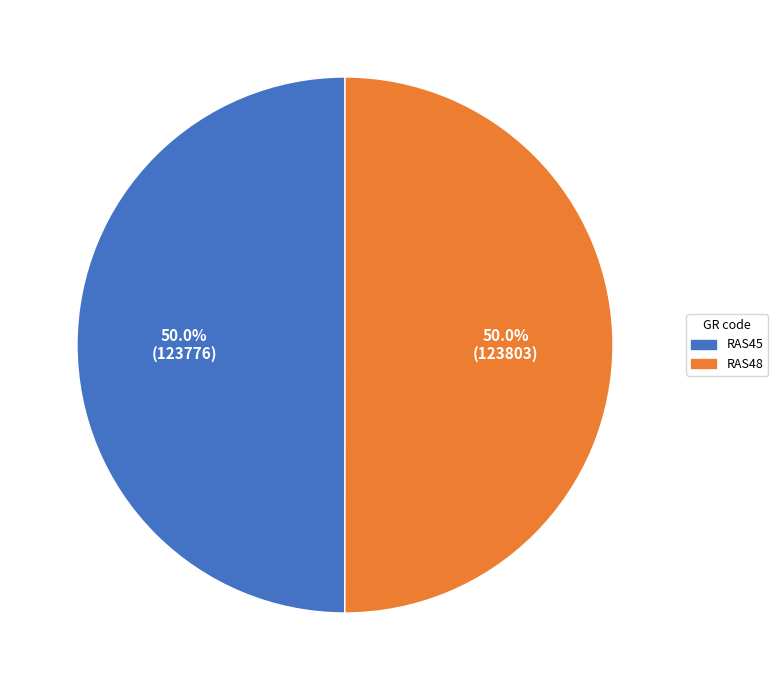

How many segments does this pie chart have?

2